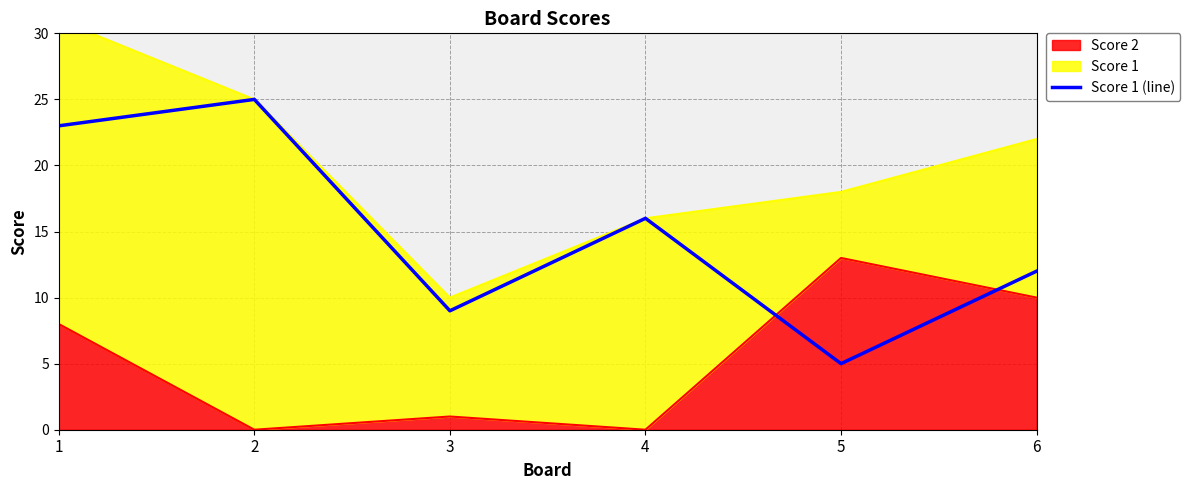

Reading left to right, list all the values displayed in this chart.

1=23	2=25	3=9	4=16	5=5	6=12